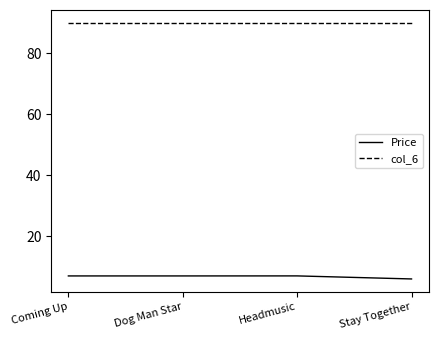

What is the minimum value shown in the chart?

6.0